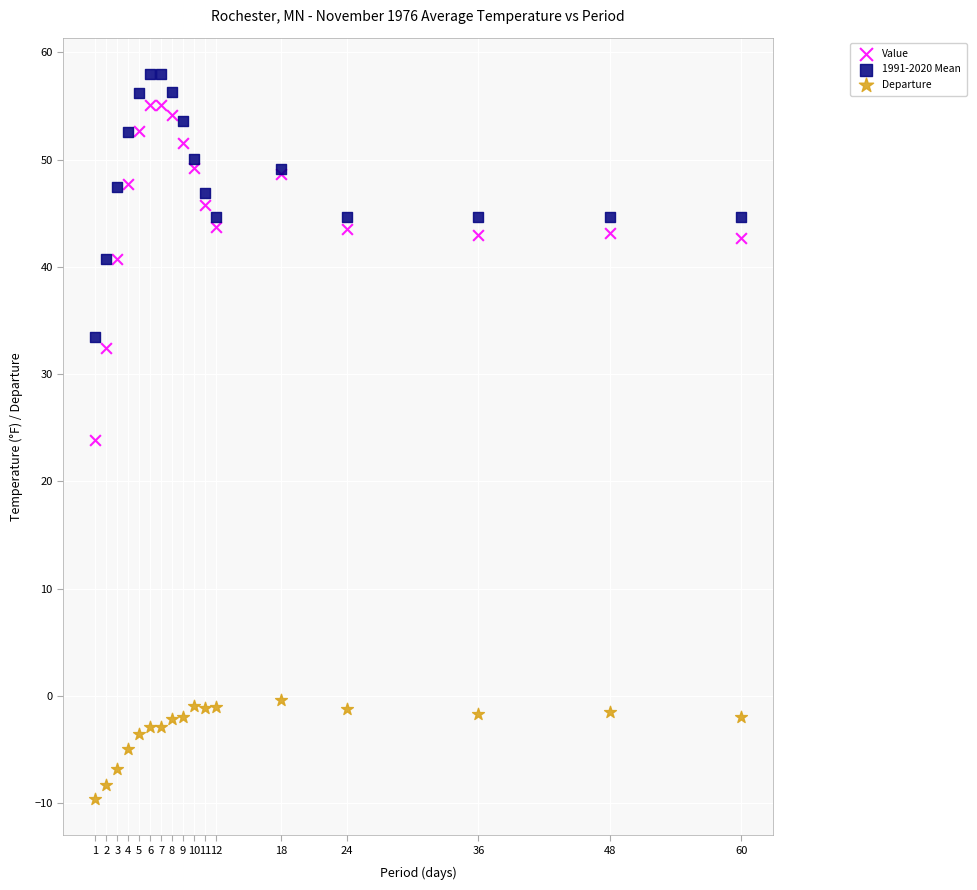

What are all the series names shown in the legend?

Value, 1991-2020 Mean, Departure